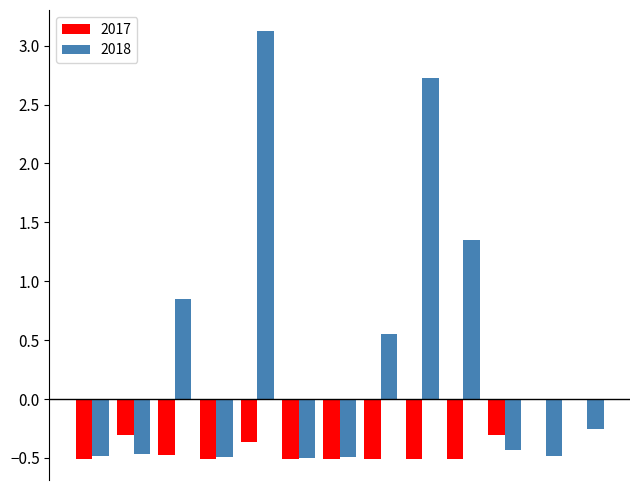

How many values are above zero?

5